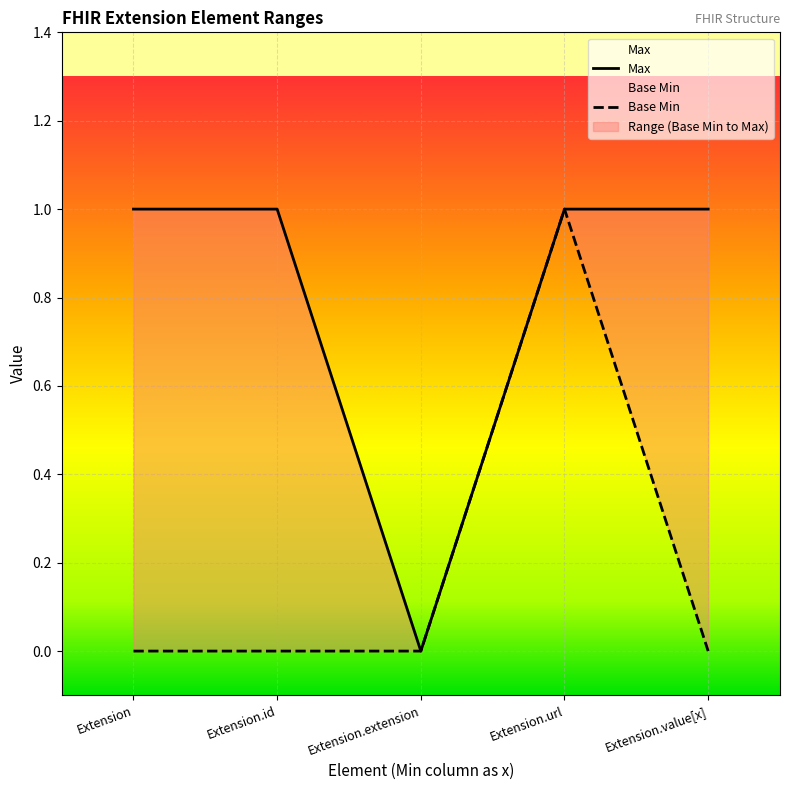

List the series in order of their overall mean, lowest first.

Base Min, Max